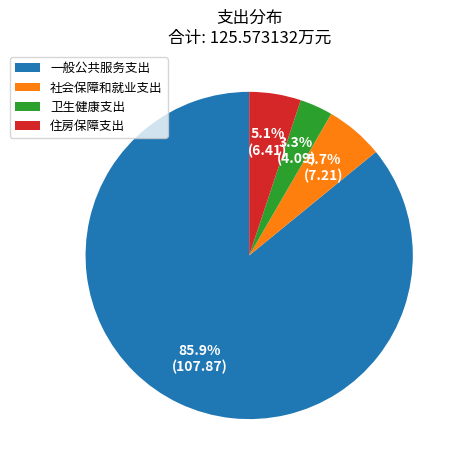

Which category accounts for the majority?

一般公共服务支出